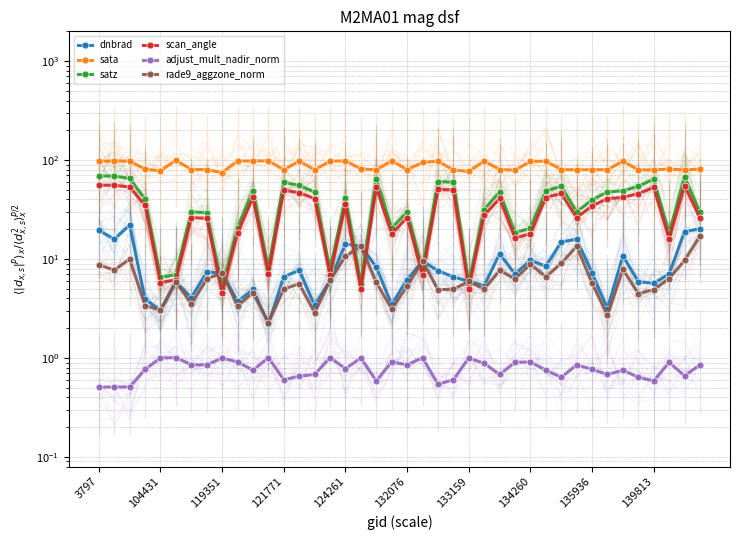

What is the value of the dnbrad point at the 20th from the left?

3.5